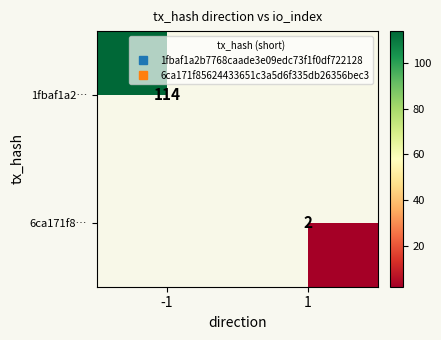

What is the approximate value of 6ca171f8… at 1?

2.0